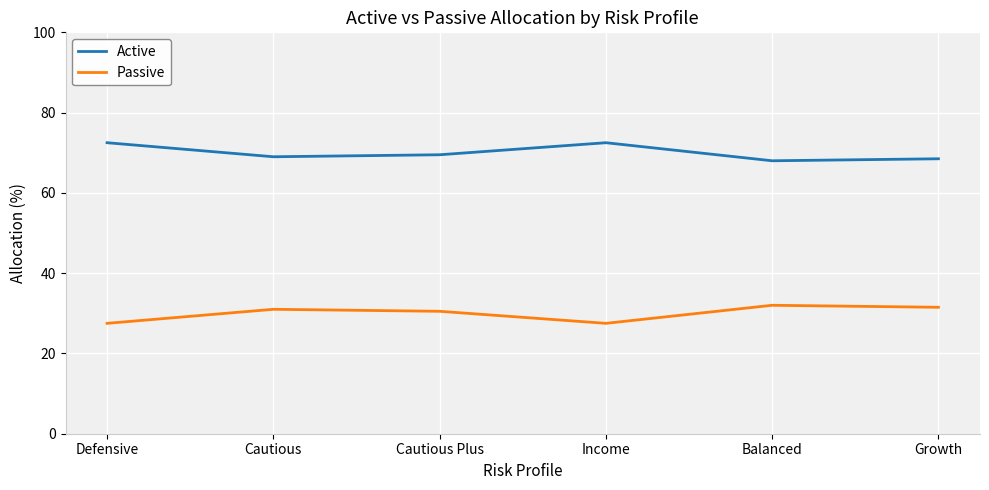

True or false: Passive and Active intersect in this chart.

False